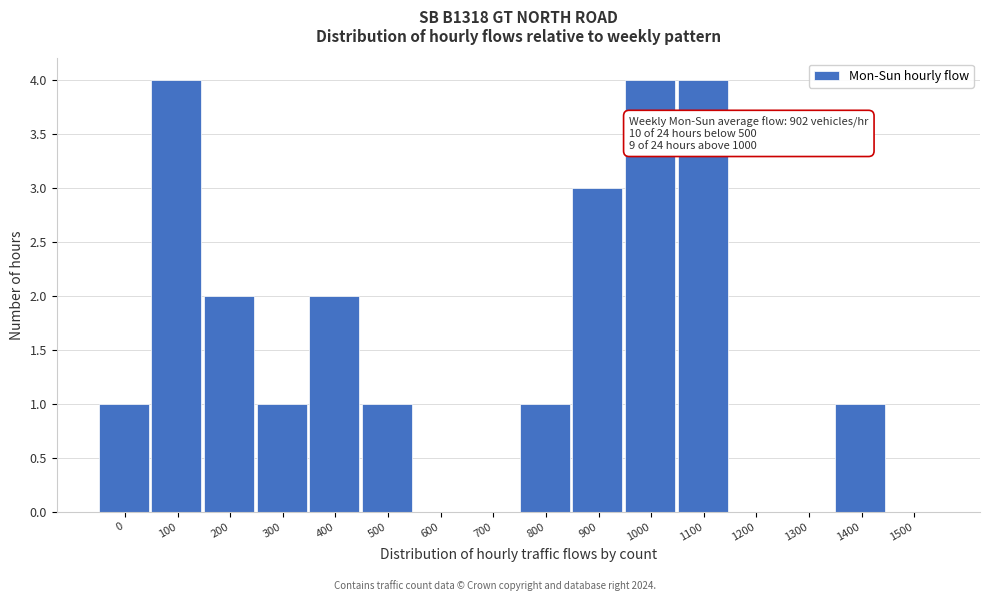

Reading left to right, what are all the values shown in this chart?

0=1	100=4	200=2	300=1	400=2	500=1	600=0	700=0	800=1	900=3	1000=4	1100=4	1200=0	1300=0	1400=1	1500=0